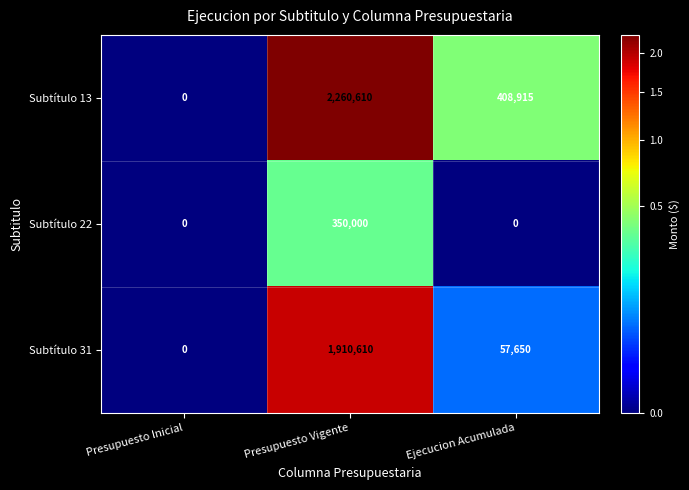

Reading left to right, extract all data points from this chart.

Subtítulo 13: 0	2260610	408915
Subtítulo 22: 0	350000	0
Subtítulo 31: 0	1910610	57650